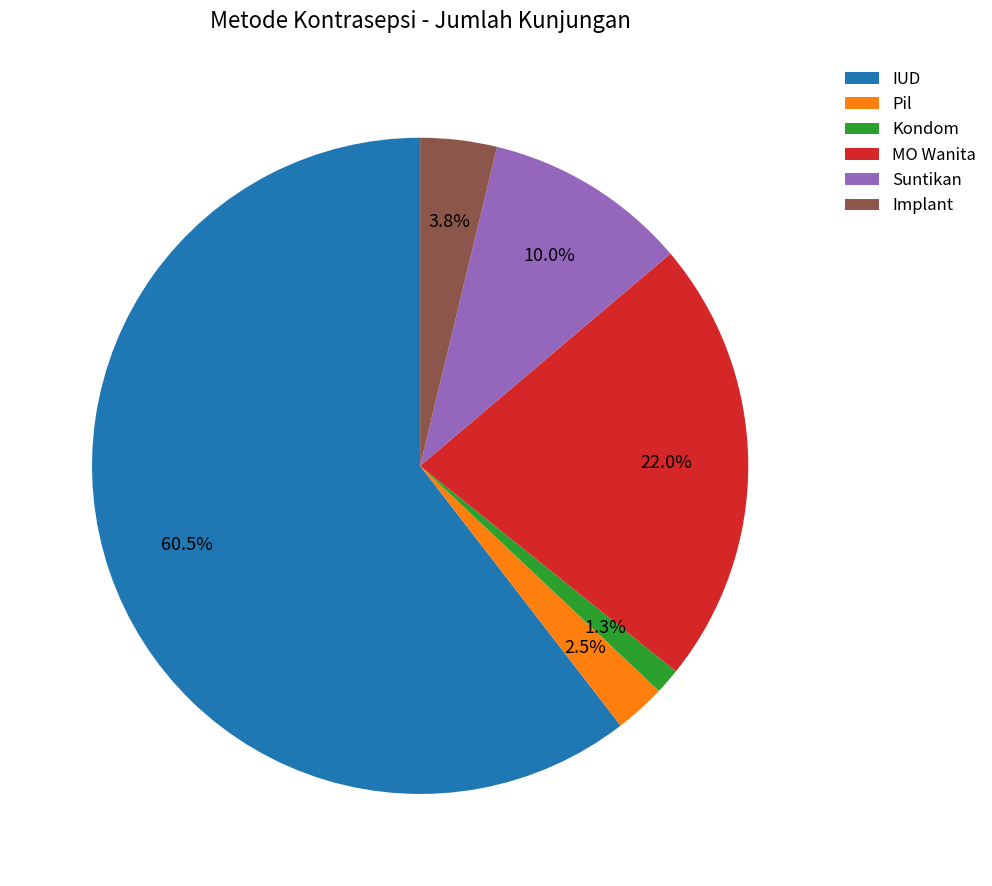

Count the number of slices in the pie.

6